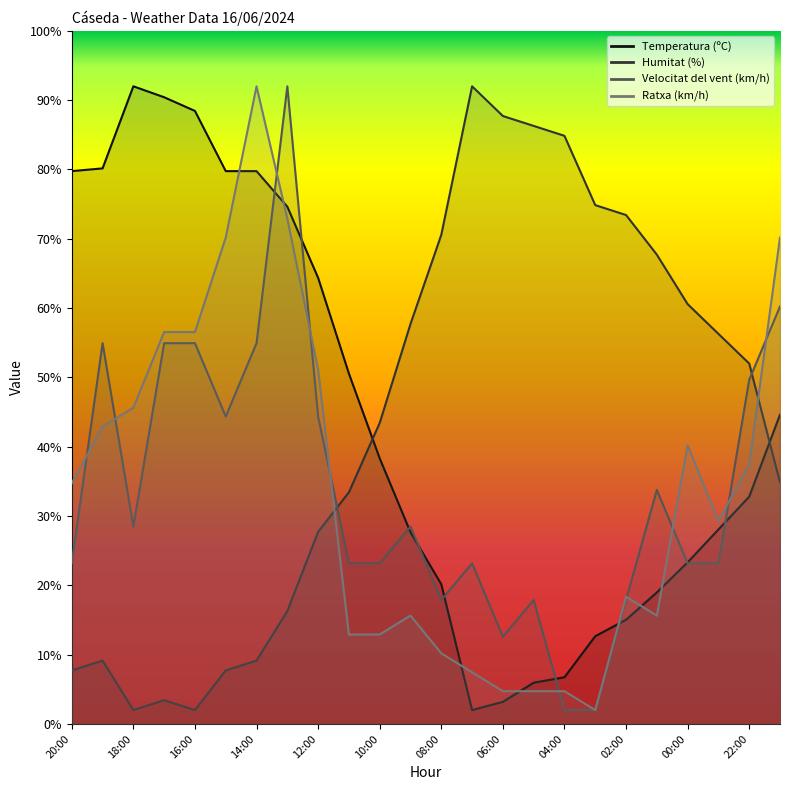

Is it true that Temperatura (ºC) equals 10.4 at 04:00?

False